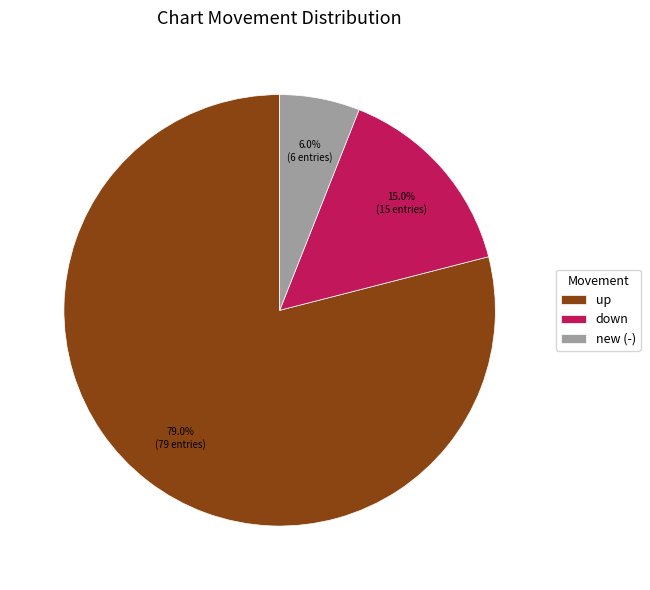

Is it true that new is 1% of the pie?

False